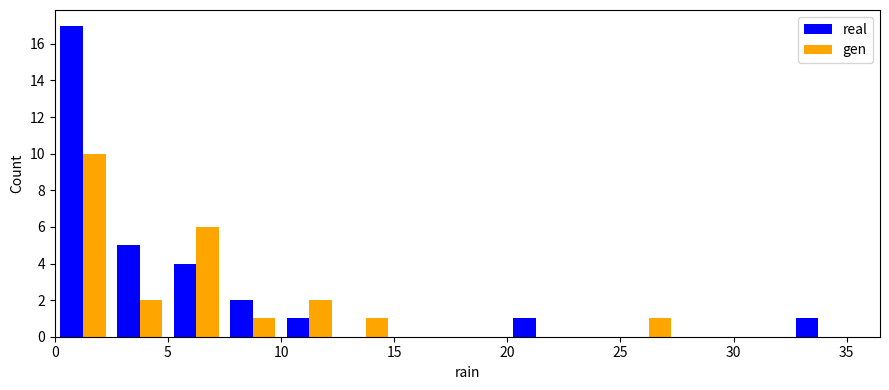

What is the height of the real bar covering 7.5 to 10.0 on the x-axis? The values are not printed on the chart, so give them approximately, as read against the axis.

2